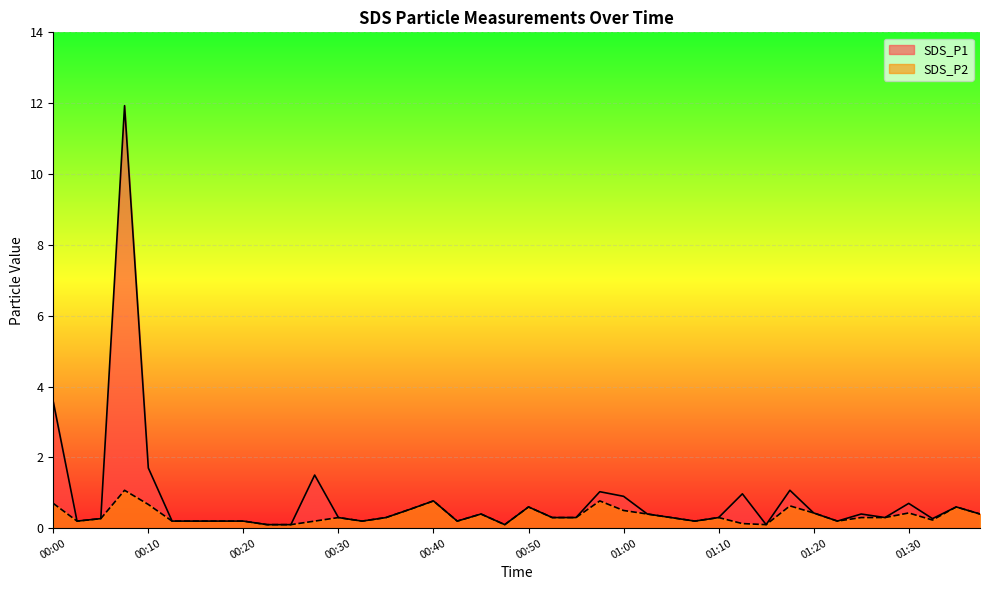

What is the difference between the second highest and second lowest values in the SDS_P2 series?

0.7